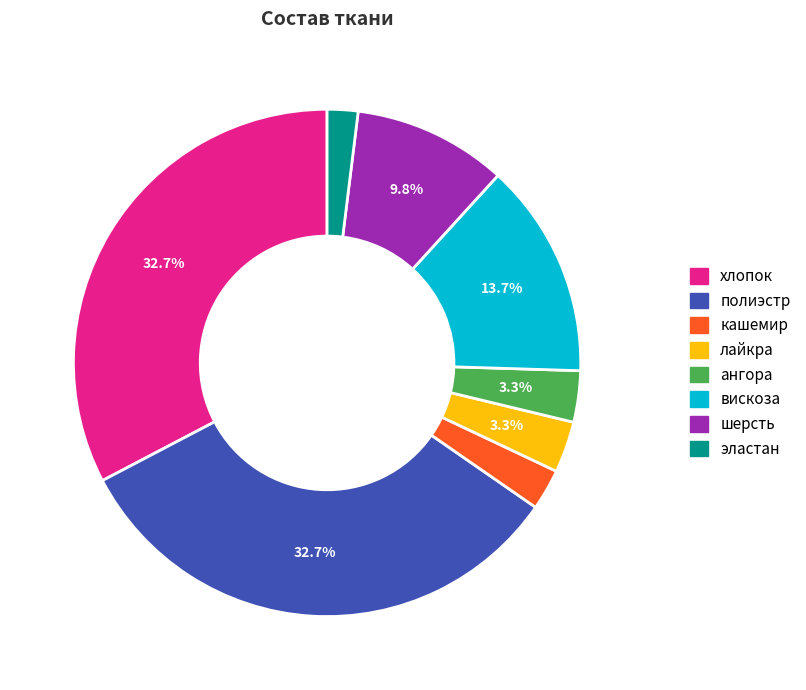

What is the smallest slice in the pie chart?

эластан